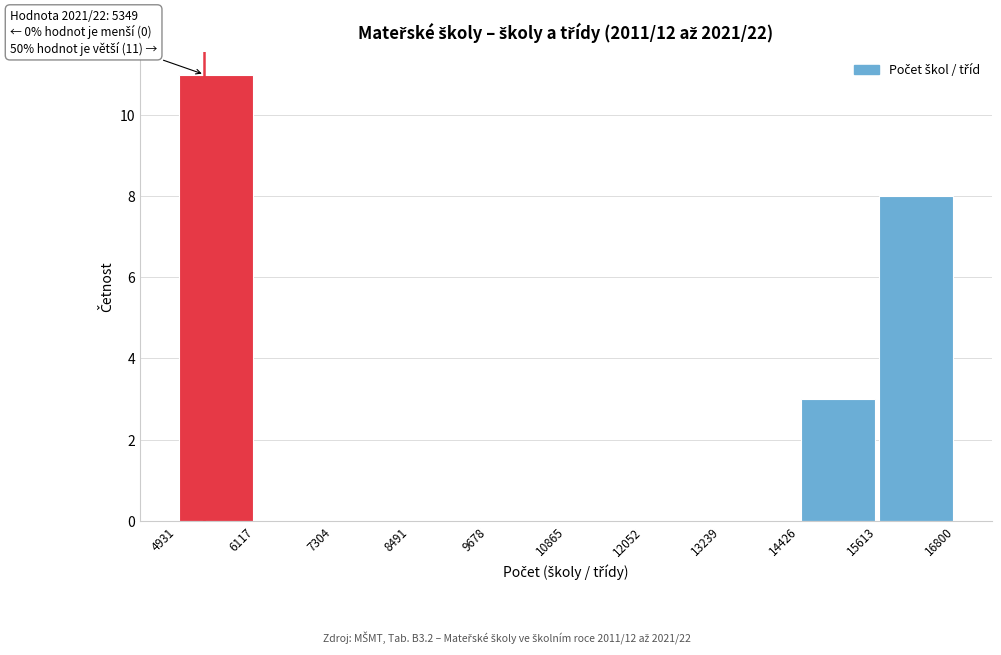

Over which range of the x-axis is the bar tallest?

4931 to 6117